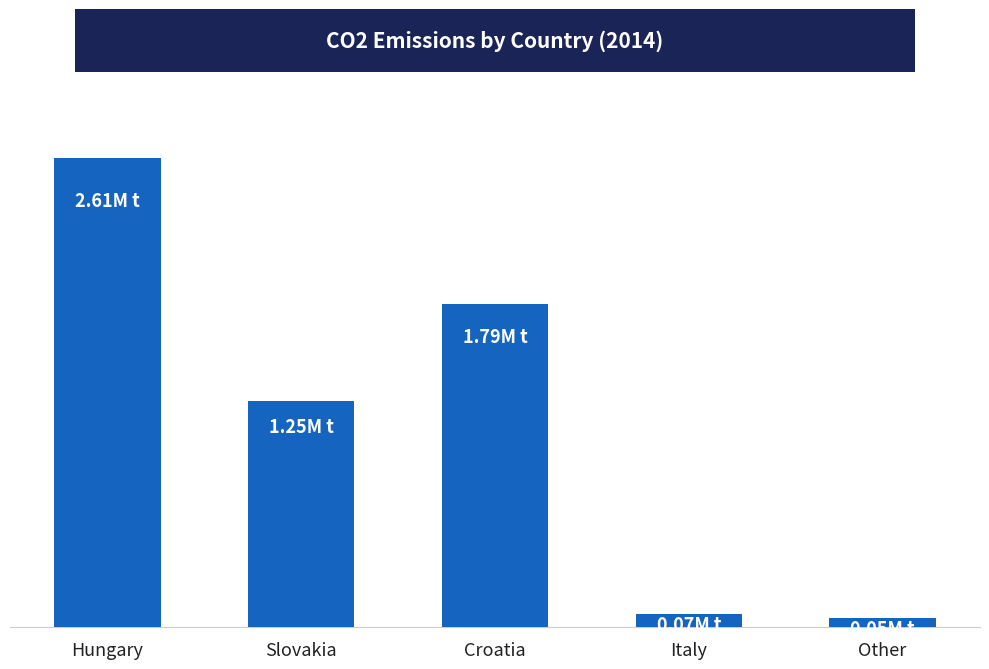

List the labels in order of value, smallest first.

Other, Italy, Slovakia, Croatia, Hungary